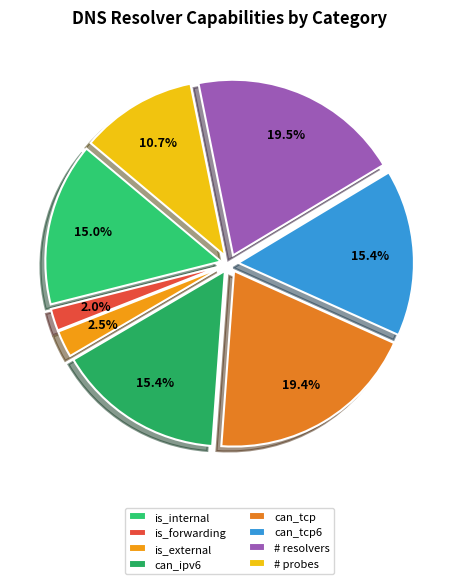

Is there any slice that represents more than half of the pie?

No